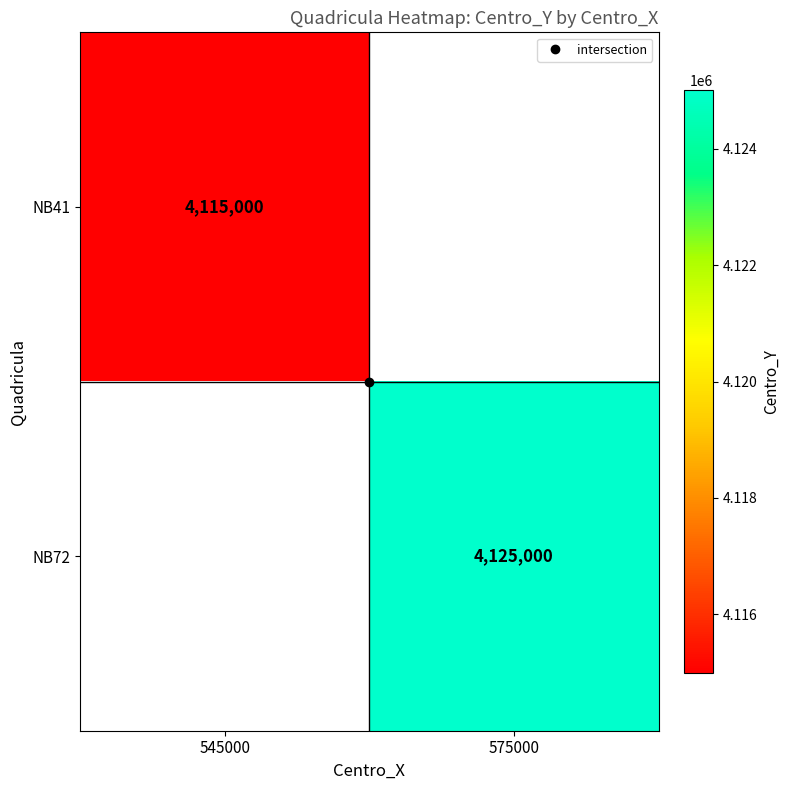

Is it true that NB41 equals 5650923.7 at 545000?

False